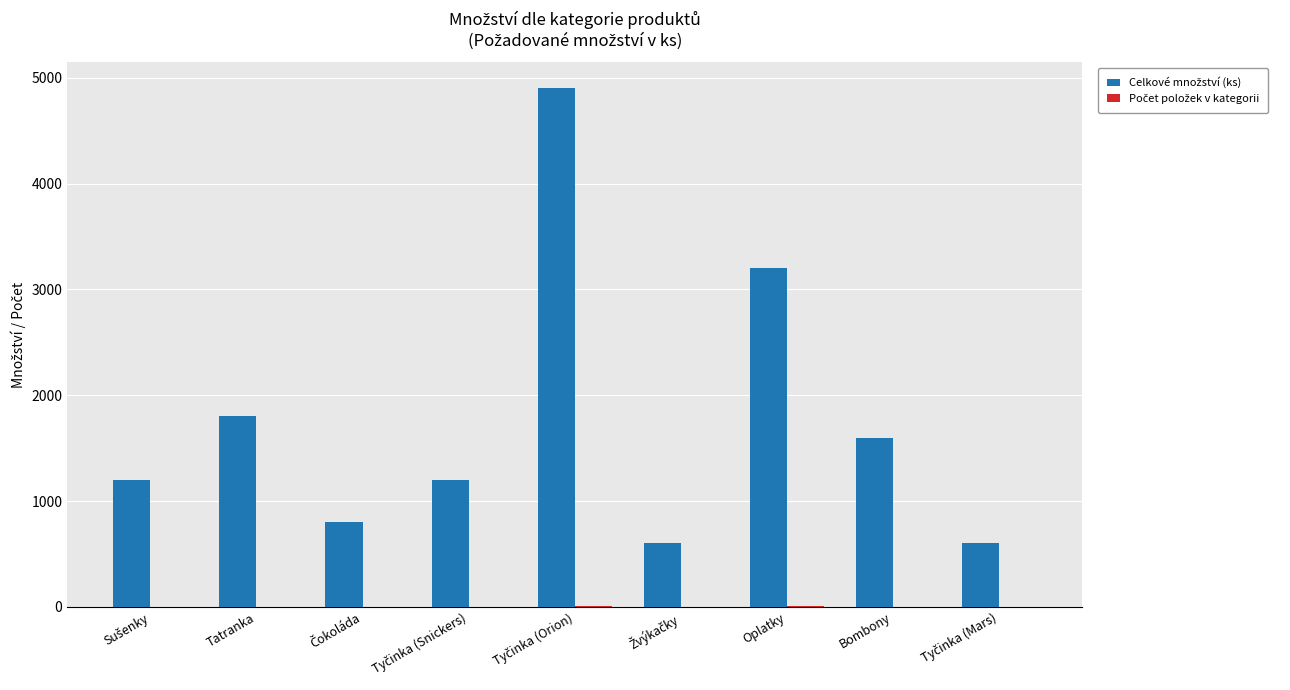

How many data points does each series have?

9